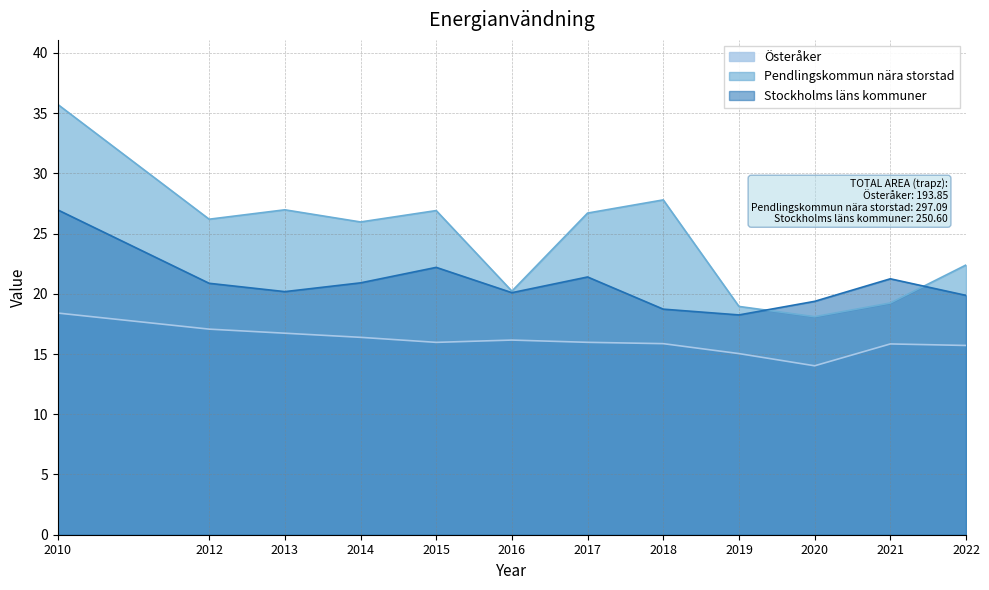

True or false: Österåker and Stockholms läns kommuner intersect in this chart.

False